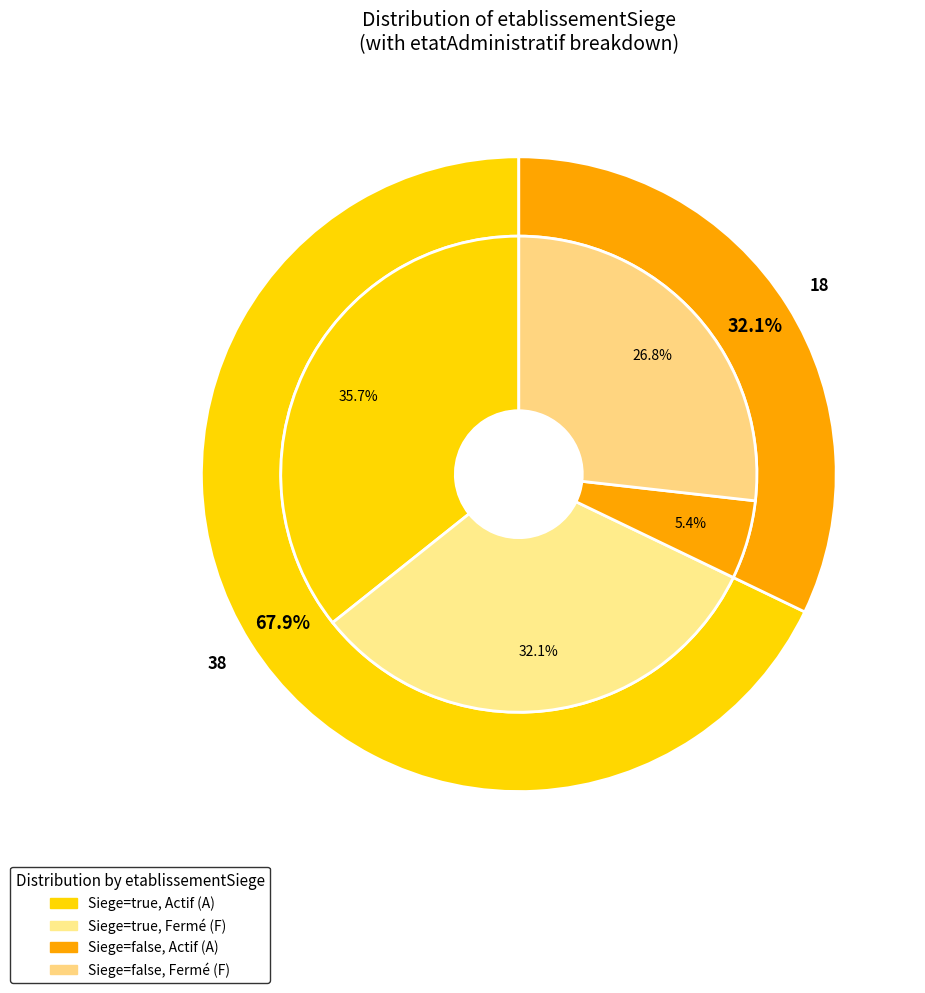

Does true represent more than half of the total?

Yes